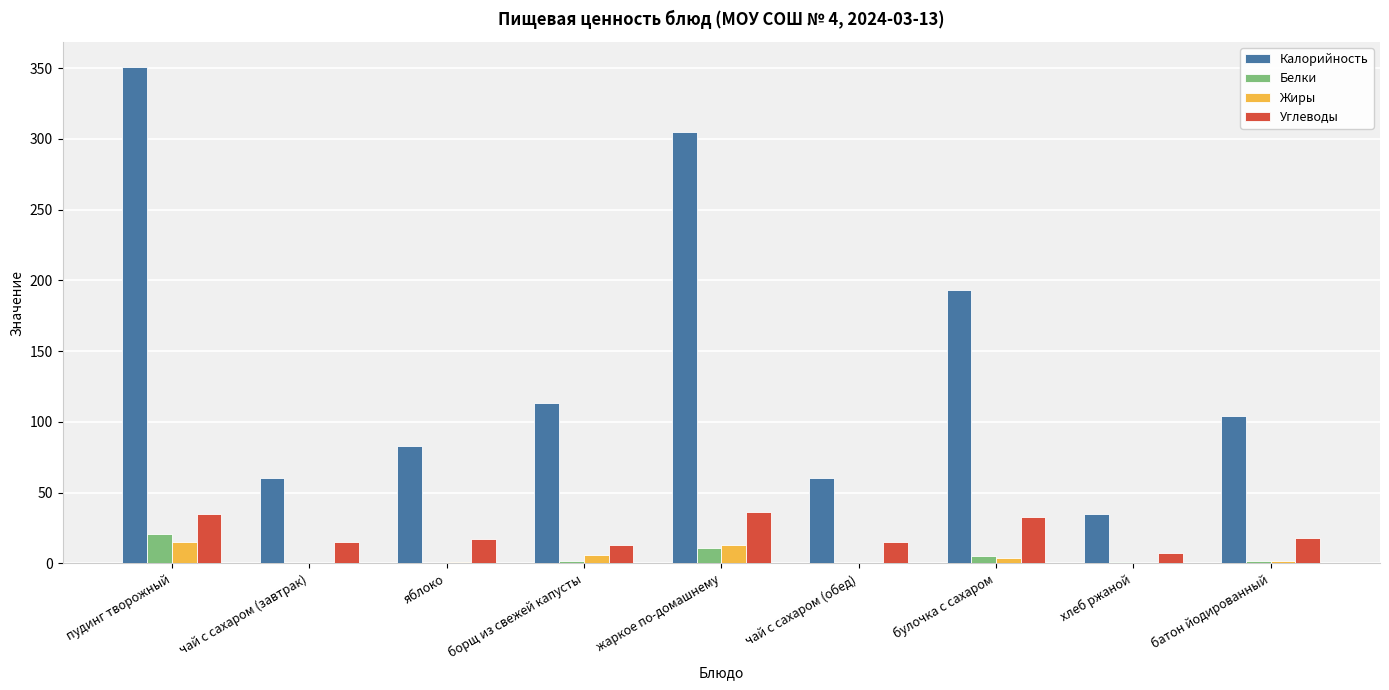

Which label corresponds to the largest value in the chart?

пудинг творожный